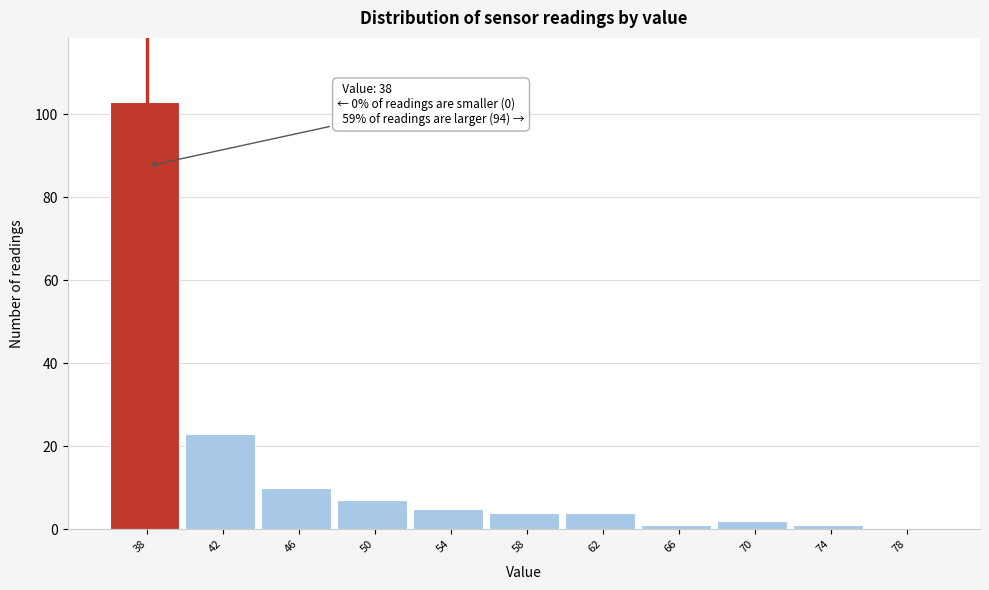

Reading right to left, what are all the values shown in this chart?

78=0	74=1	70=2	66=1	62=4	58=4	54=5	50=7	46=10	42=23	38=103